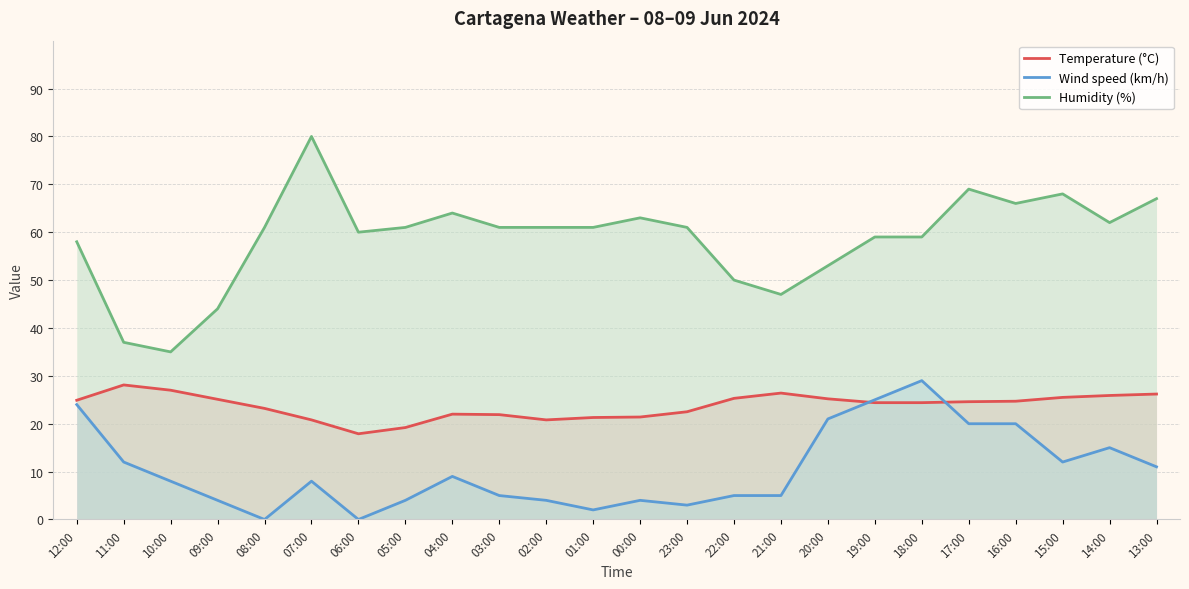

True or false: Humidity (%) has a value of 61.0 at 01:00.

True